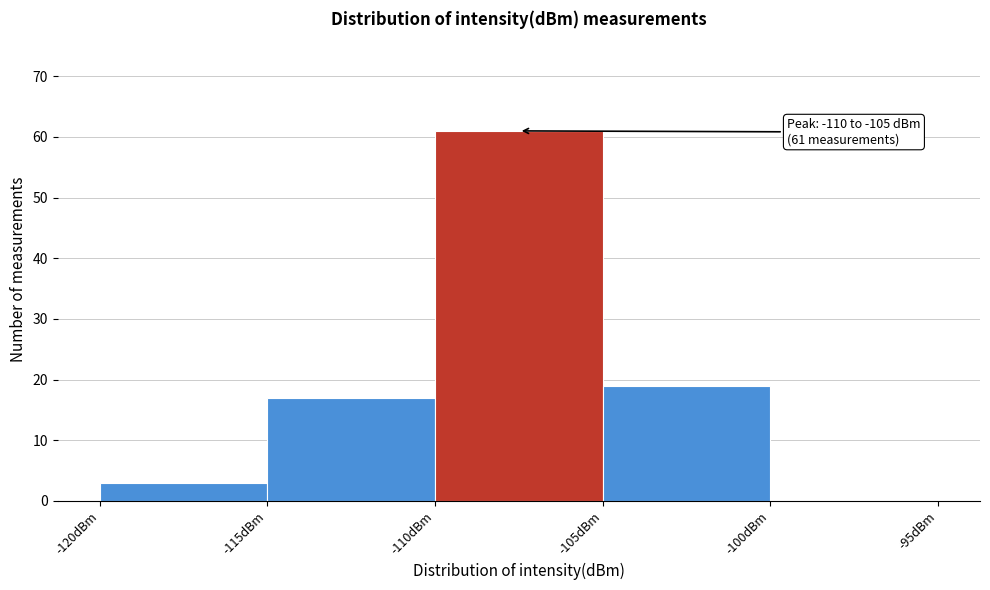

Over which range of the x-axis is the bar tallest?

-110 to -105